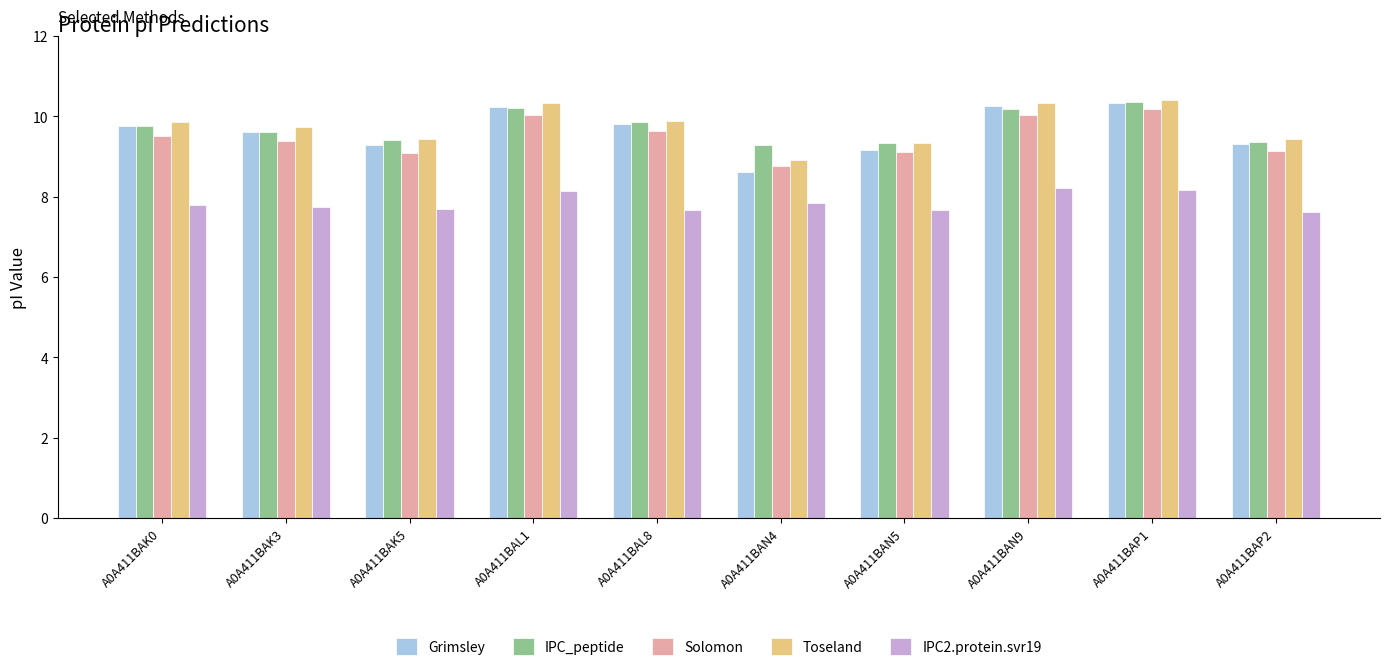

What is the lowest value of the IPC2.protein.svr19 series?

7.6